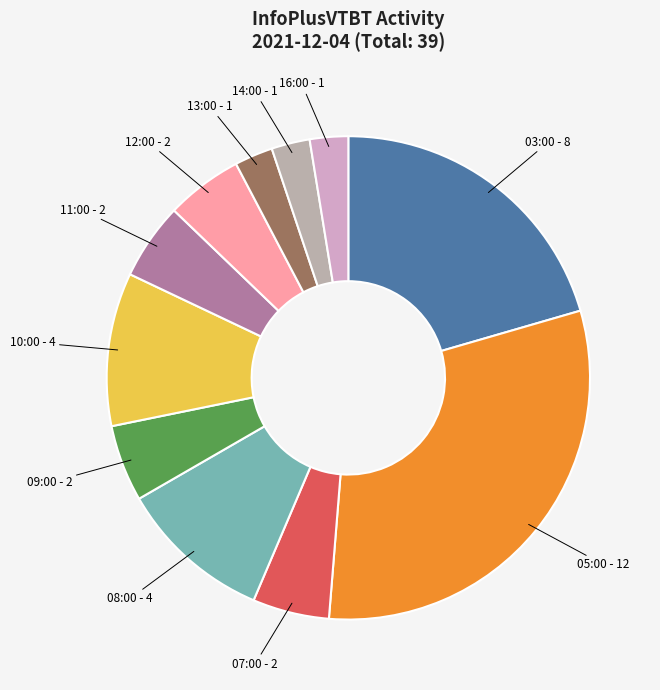

What is the smallest slice in the pie chart?

13:00